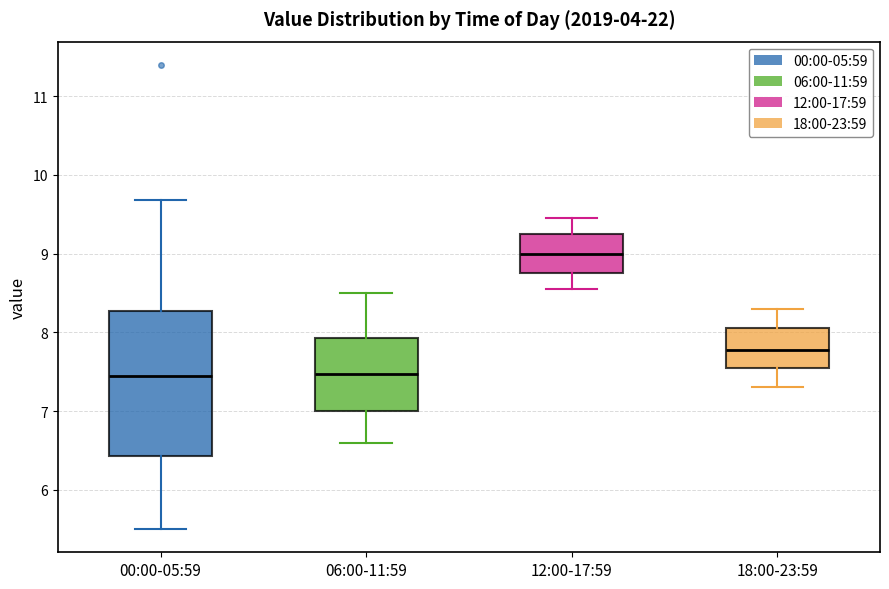

Reading left to right, read every box against the y-axis: the position of its median line, the range the box covers, and the ends of its whiskers. The values are not printed on the chart, so give them approximately, as read against the axis.

00:00-05:59: median 7.5, box 6.4 to 8.3, whiskers 5.5 to 9.7
06:00-11:59: median 7.5, box 7.0 to 7.9, whiskers 6.6 to 8.5
12:00-17:59: median 9.0, box 8.8 to 9.3, whiskers 8.6 to 9.5
18:00-23:59: median 7.8, box 7.6 to 8.1, whiskers 7.3 to 8.3